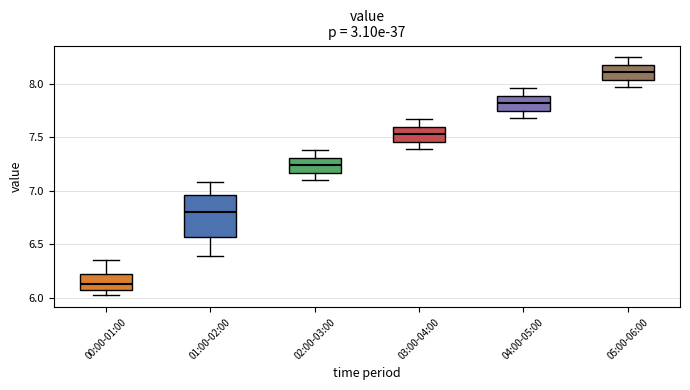

Where does the upper whisker of the box for 03:00-04:00 end on the y-axis? The values are not printed on the chart, so give them approximately, as read against the axis.

7.65